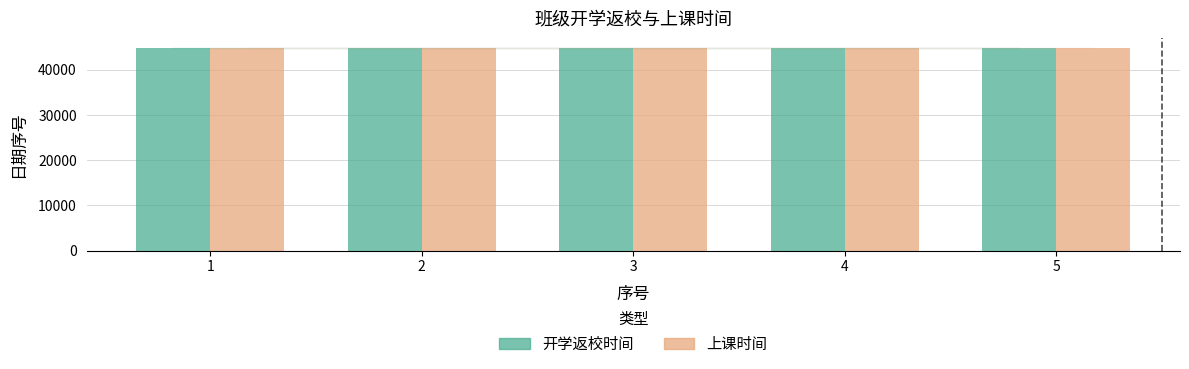

What is the lowest value of the 上课时间 series?

44802